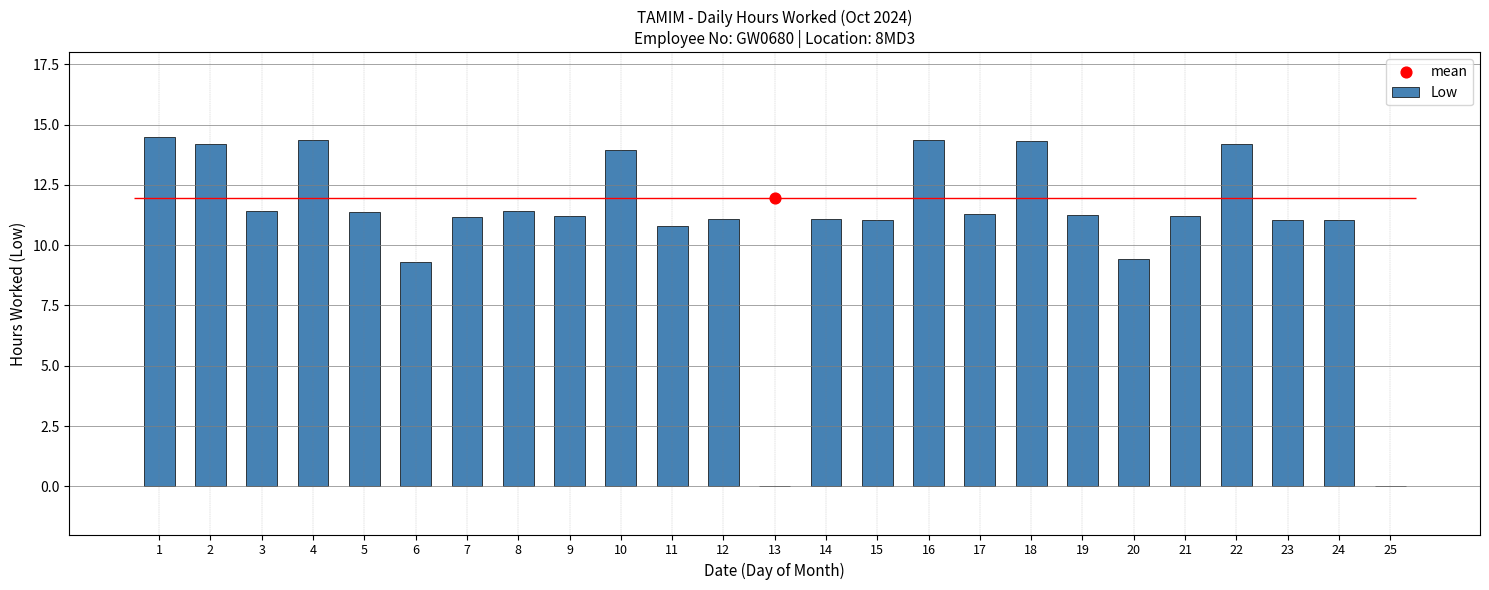

What is the change in value from 1 to 3?

-3.1